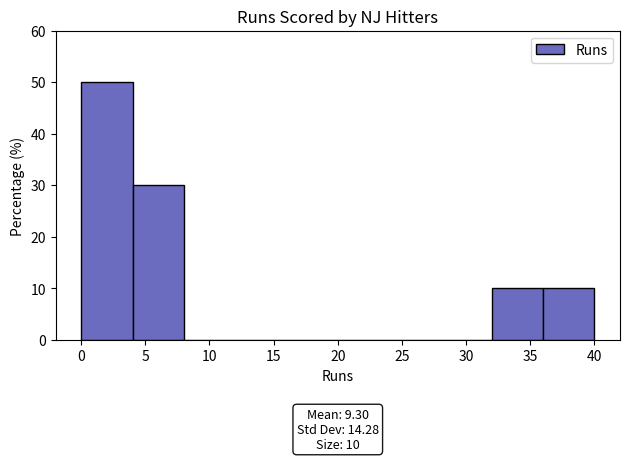

Which range on the x-axis has the tallest bar?

0 to 4